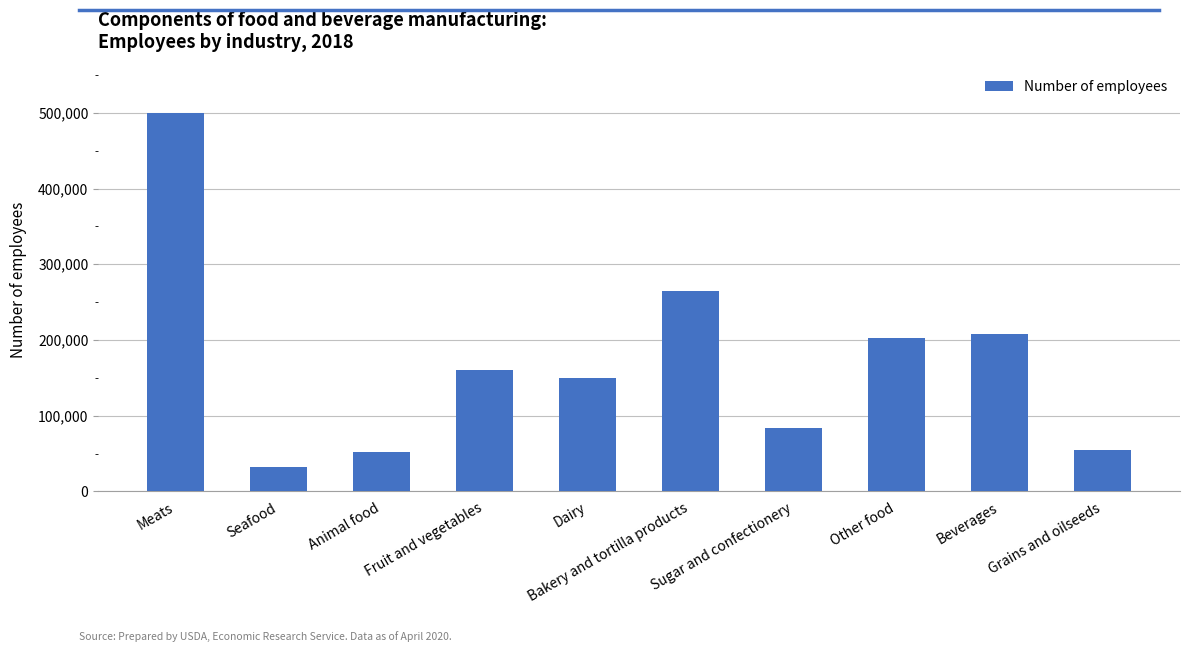

What is the difference between the maximum and second lowest values?

447620